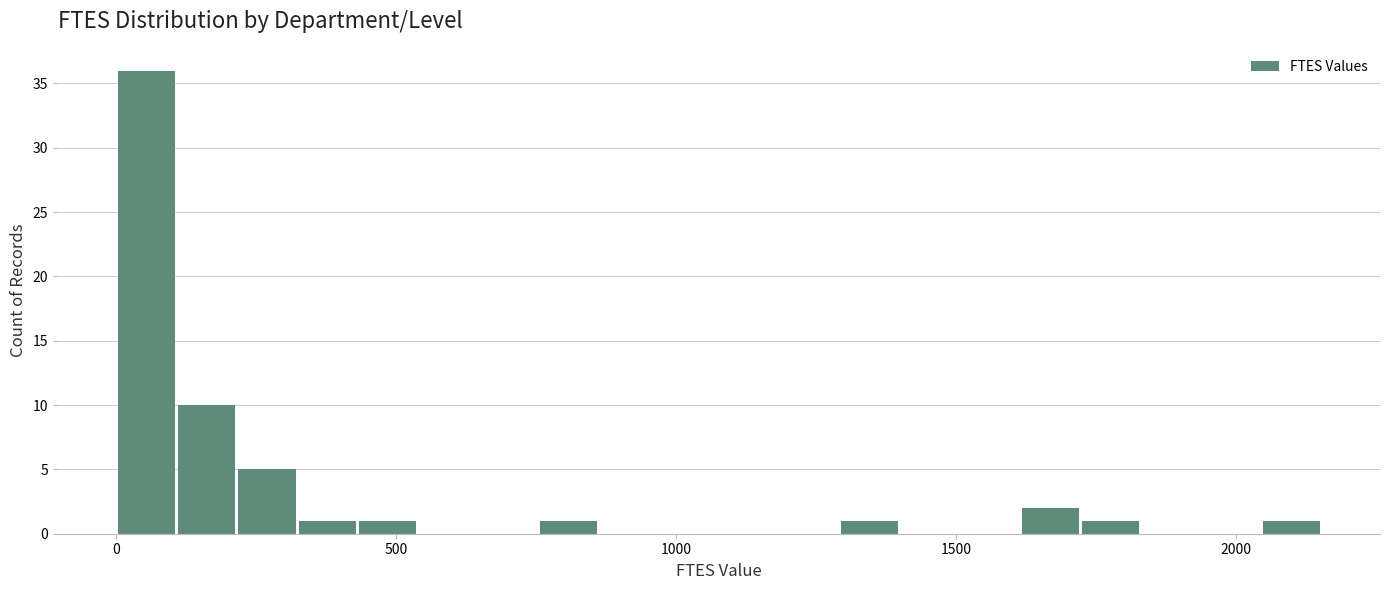

Read against the x-axis, roughly where is the centre of the tallest bar?

50